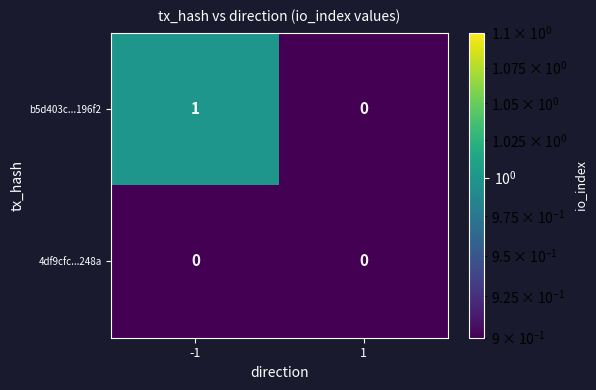

The 4df9cfc...248a series shows 0 at -1. True or false?

True